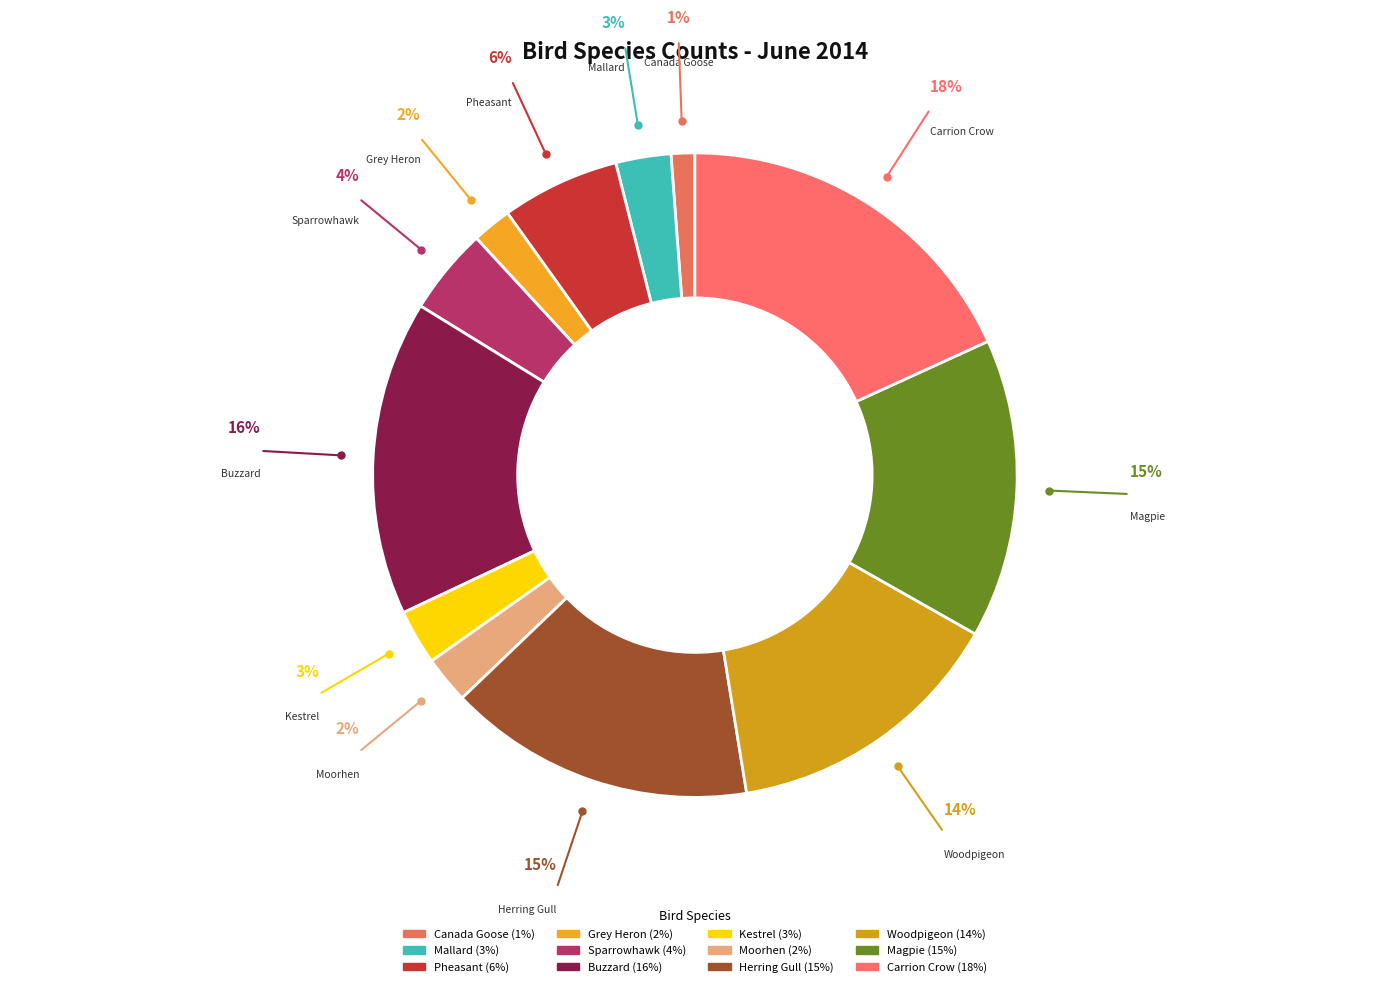

Between Buzzard and Carrion Crow, which is larger?

Carrion Crow